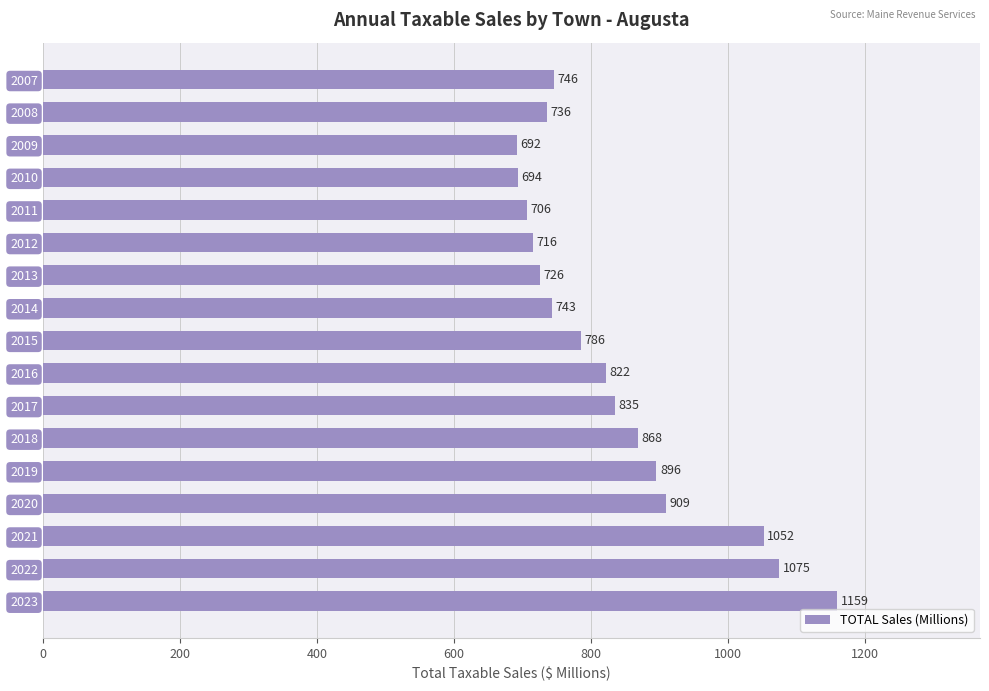

What is the value of the 2nd bar from the top?

736.3